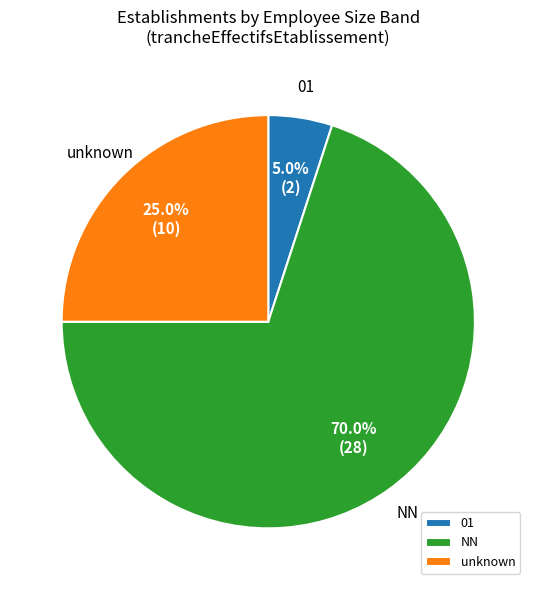

What is the ratio of the value at NN to the value at 01?

14.0